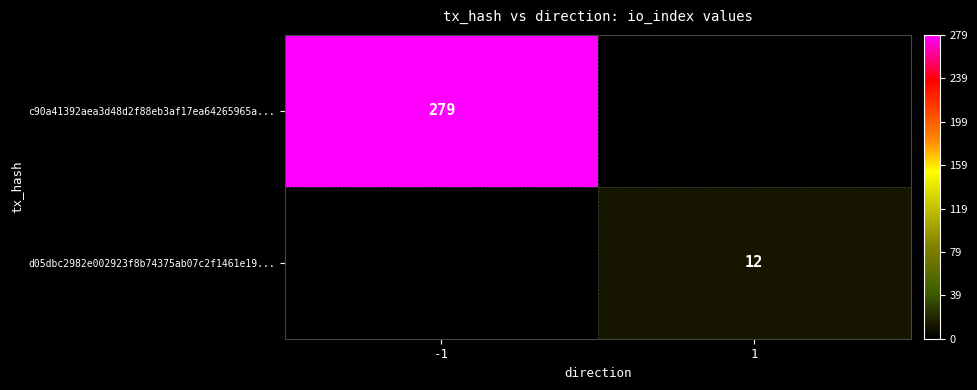

Is the value of c90a41392aea3d48d2f88eb3af17ea64265965a... at -1 greater than the value of d05dbc2982e002923f8b74375ab07c2f1461e19... at 1?

Yes